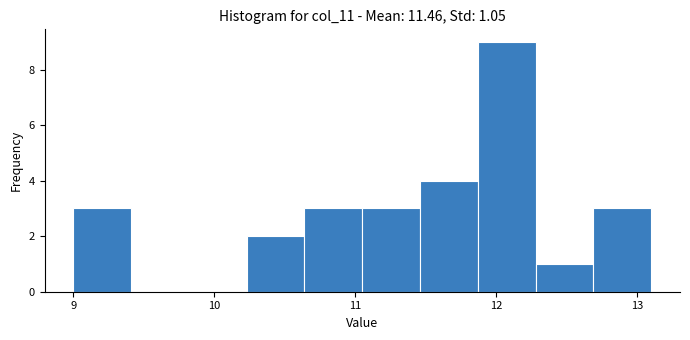

What is the height of the bar covering 11.46 to 11.87 on the x-axis? Neither the bar edges nor the heights are printed on the chart, so give them approximately, as read against the axes.

4